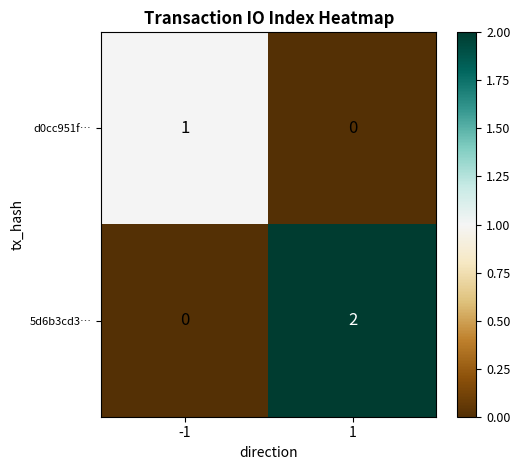

What is the total value across all series at -1?

1